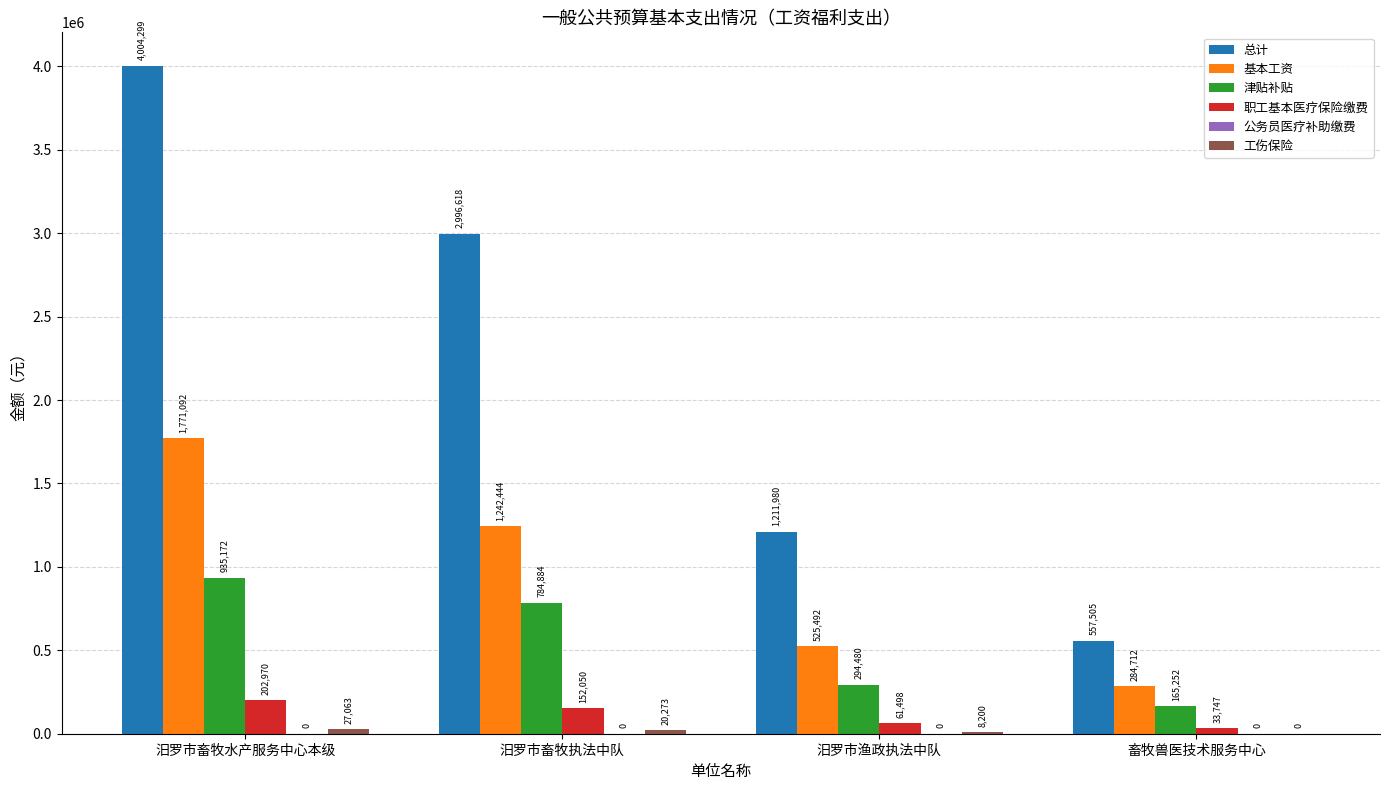

True or false: 总计 has a value of 6914394.4 at 汨罗市畜牧水产服务中心本级.

False